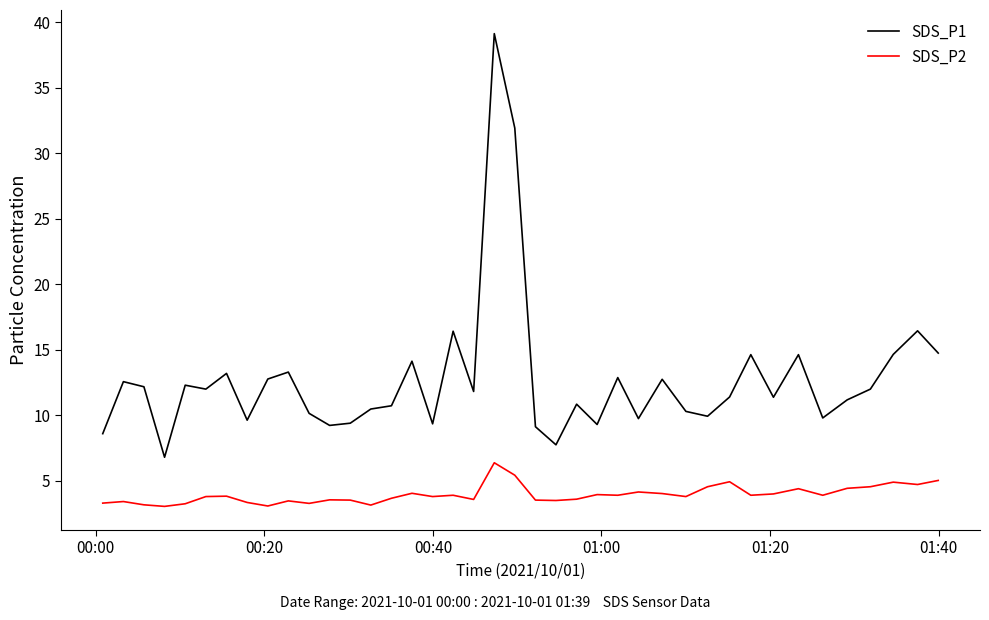

Does the chart display data point markers on the line(s)?

No